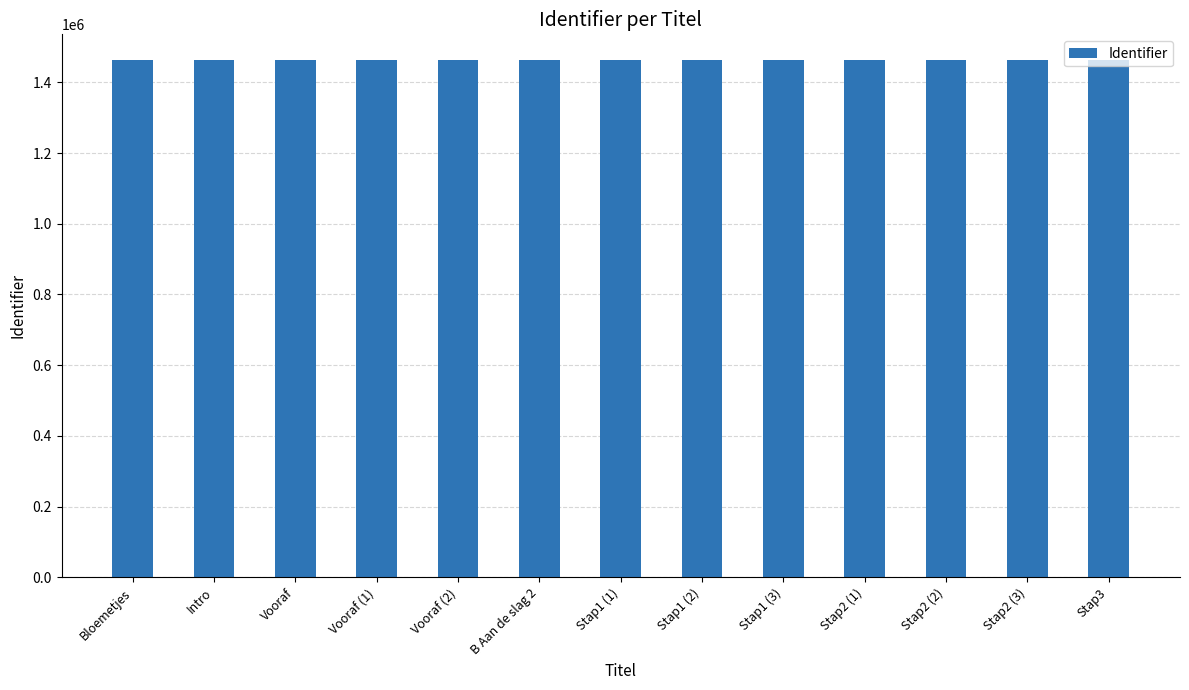

What is the difference between the second highest and second lowest values?

37